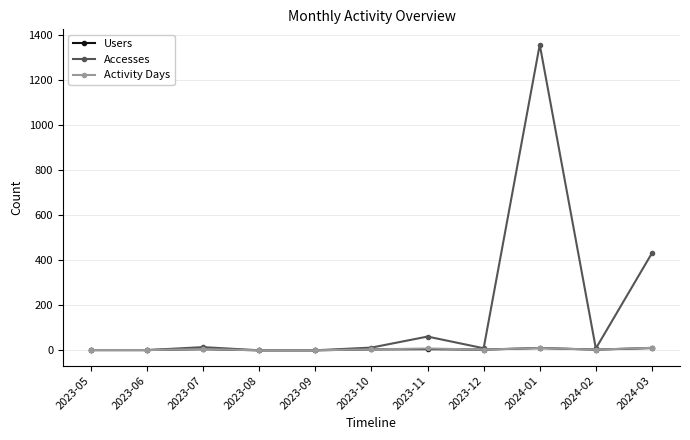

What is the label of the 8th point from the right?

2023-08